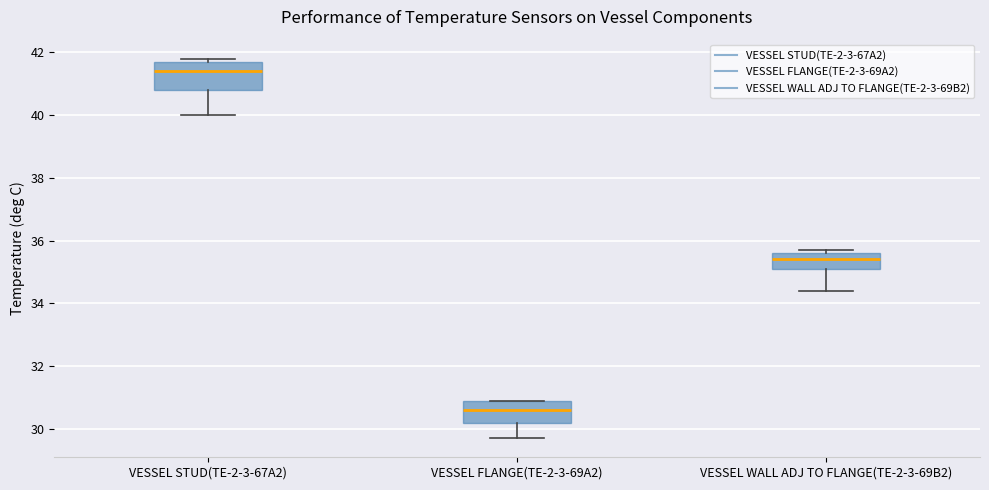

Which box's median line is the highest?

VESSEL STUD(TE-2-3-67A2)